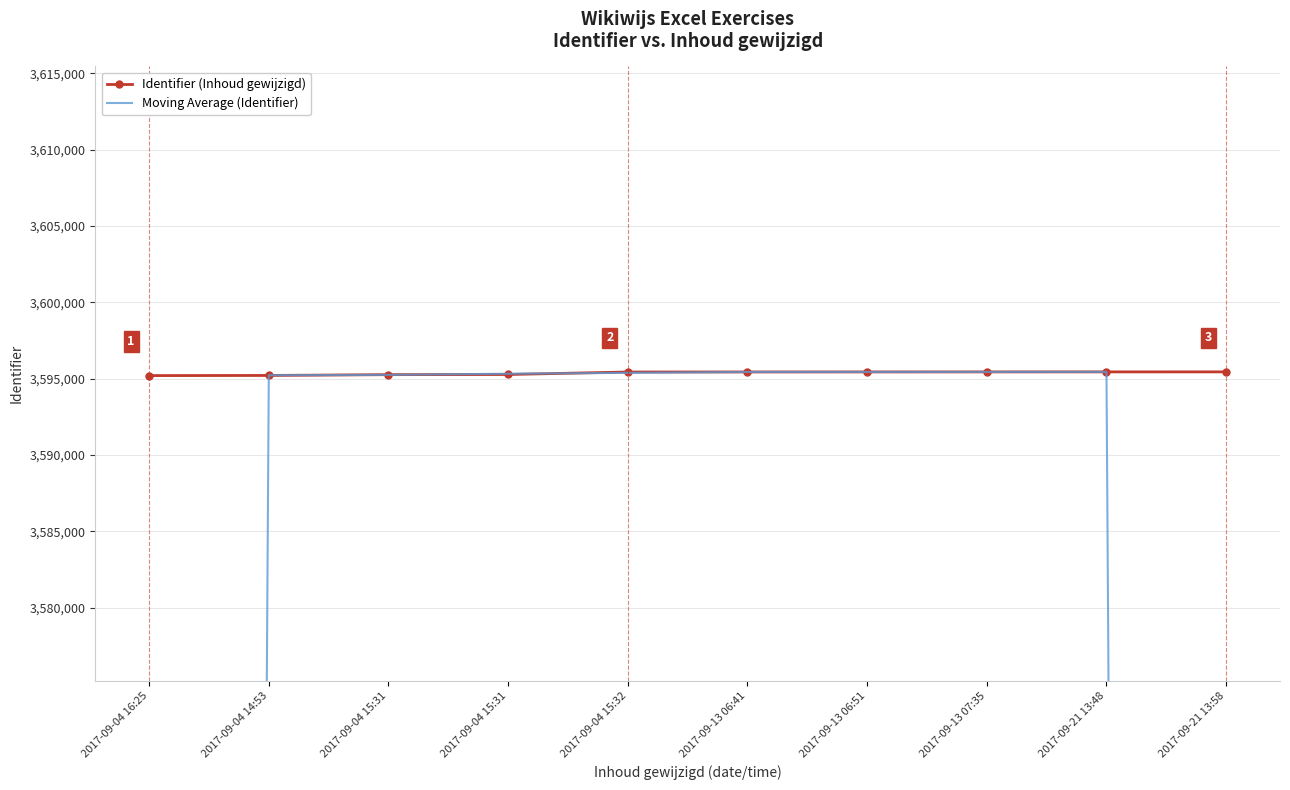

What is the label of the 3rd point from the right?

2017-09-13 07:35